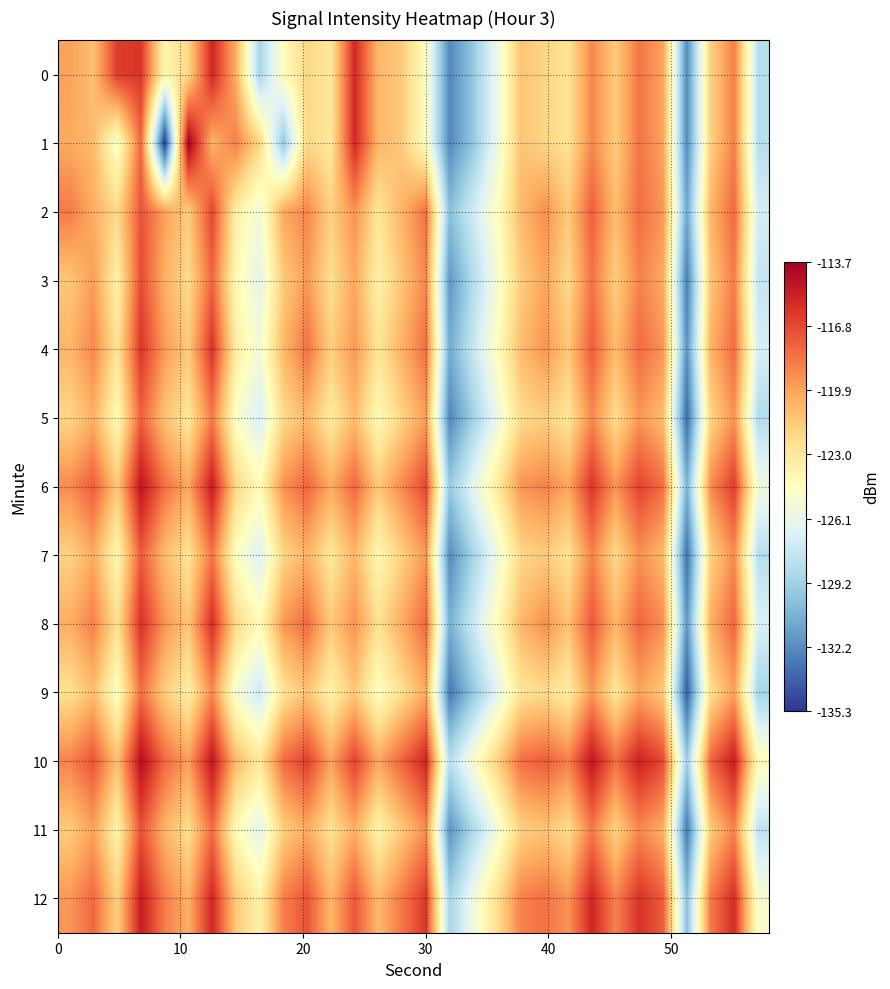

How many categories are shown in the chart?

30